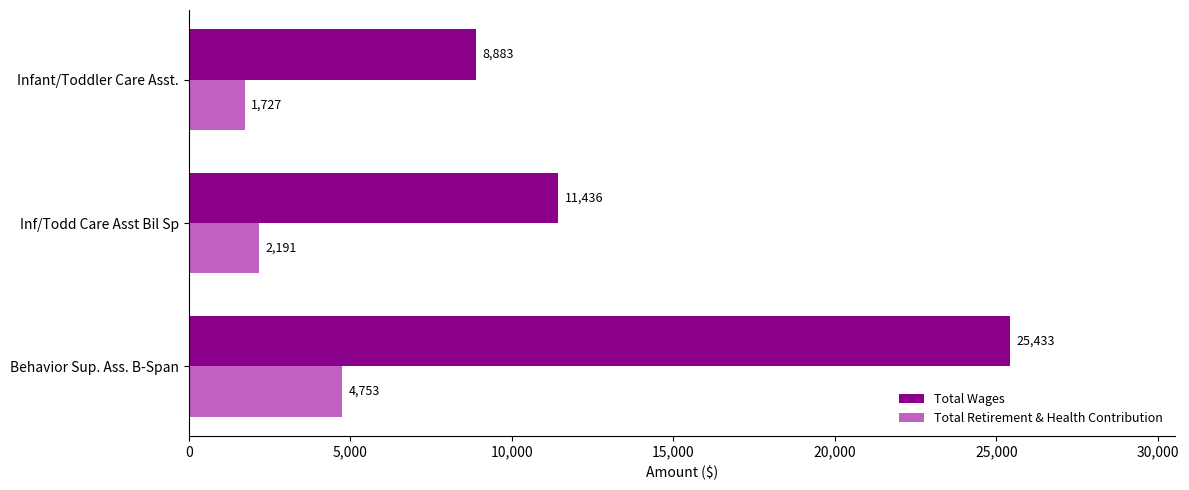

Rank the series by their maximum value, from lowest to highest.

Total Retirement & Health Contribution, Total Wages